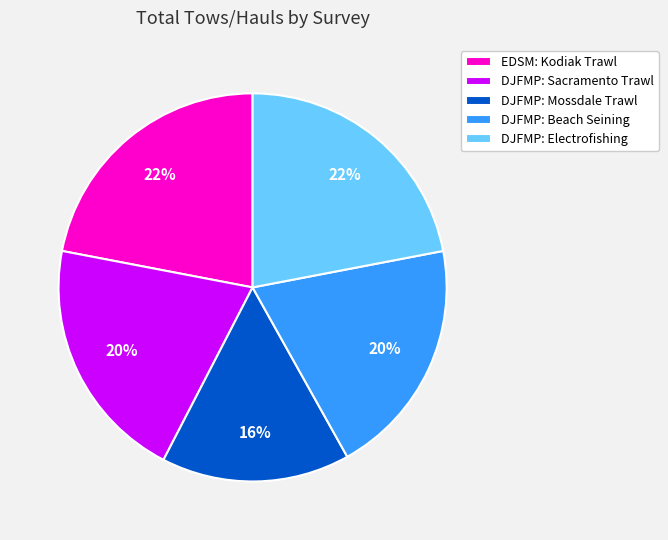

Does EDSM: Kodiak Trawl represent more than half of the total?

No